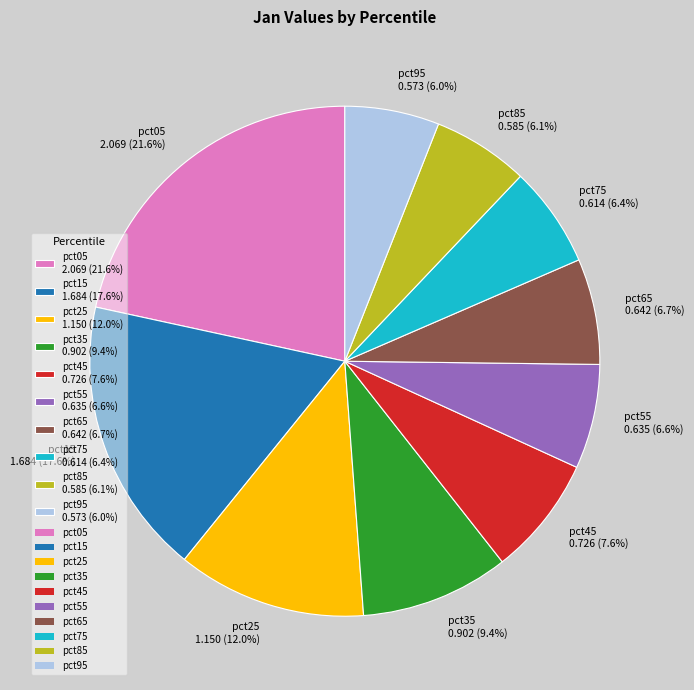

True or false: pct05 accounts for 22% of the total.

True